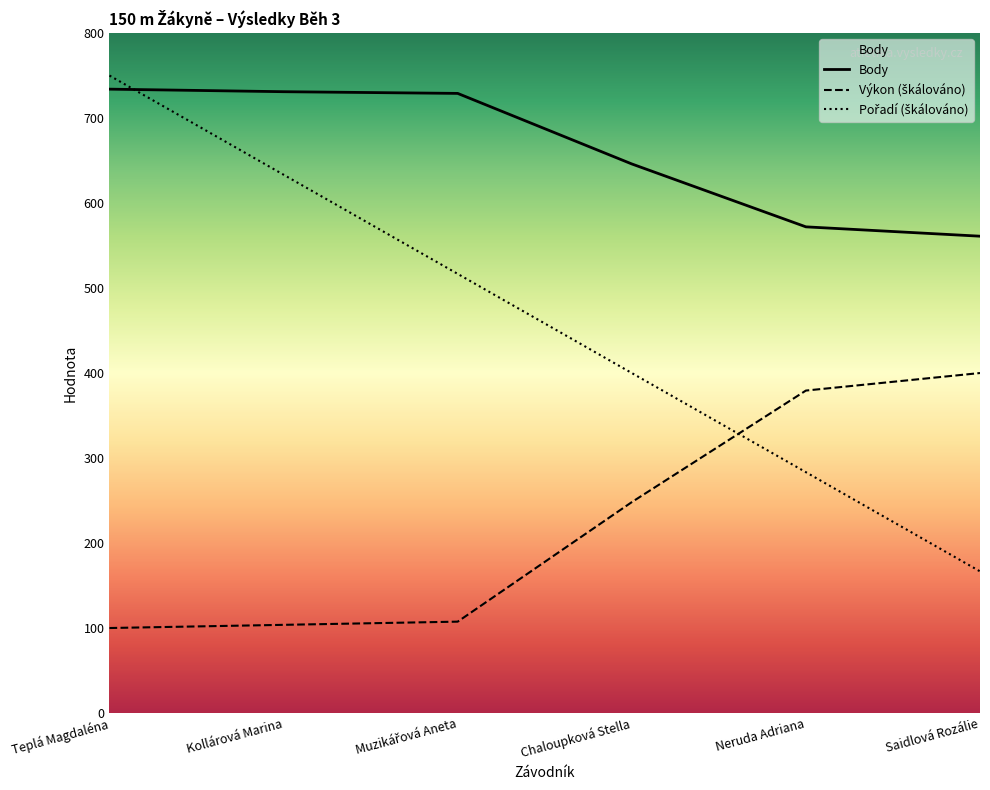

True or false: Pořadí (škálováno) has more than 2 points higher than both neighbors.

False